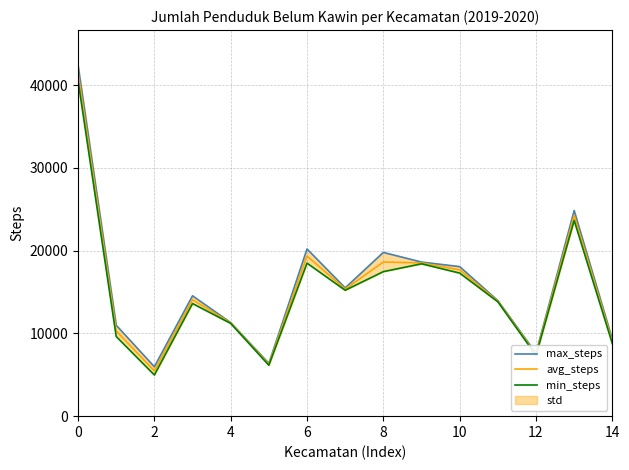

The max_steps series shows 9287.0 at 14. True or false?

True